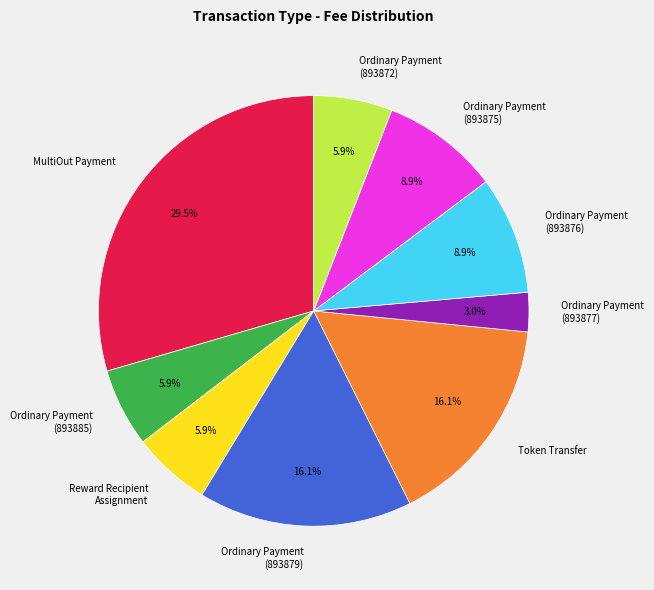

Which category has the biggest portion of the pie?

MultiOut Payment